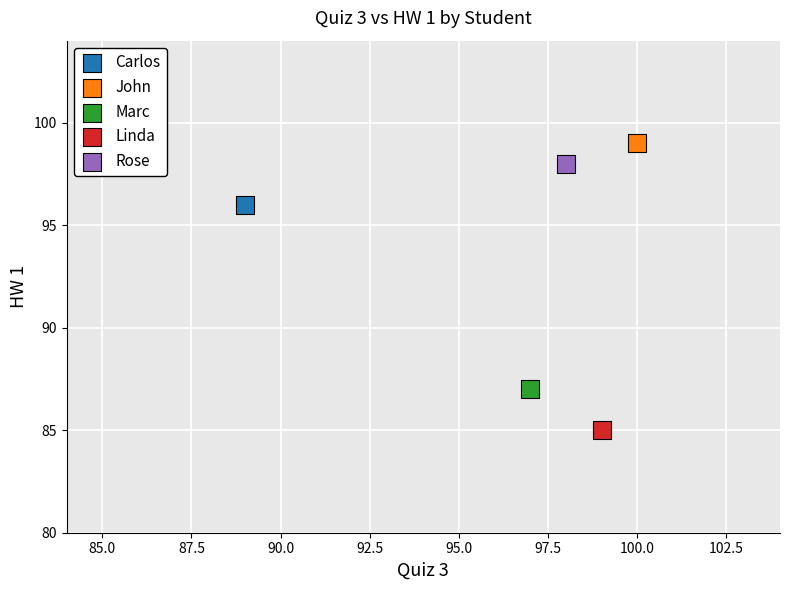

Which series reaches the maximum Y coordinate?

John